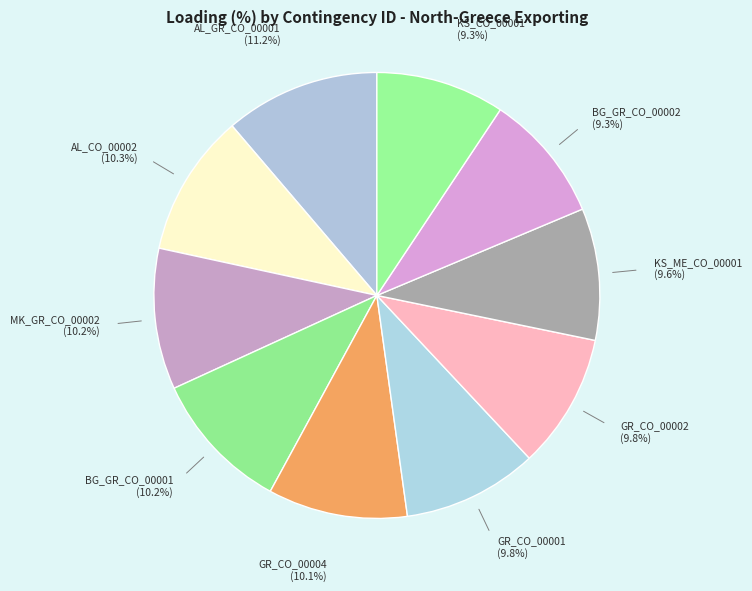

What is the largest slice in the pie chart?

AL_GR_CO_00001